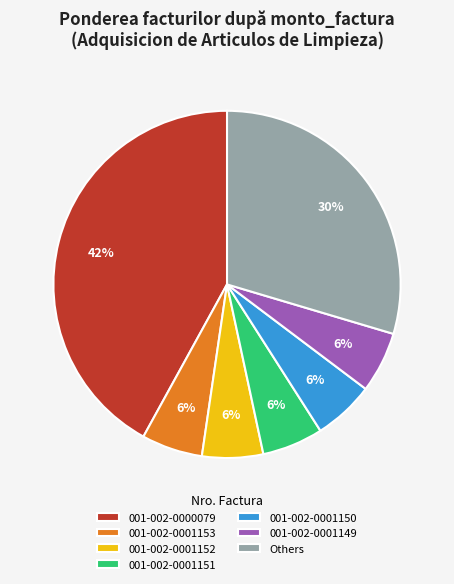

Which category has the biggest portion of the pie?

001-002-0000079